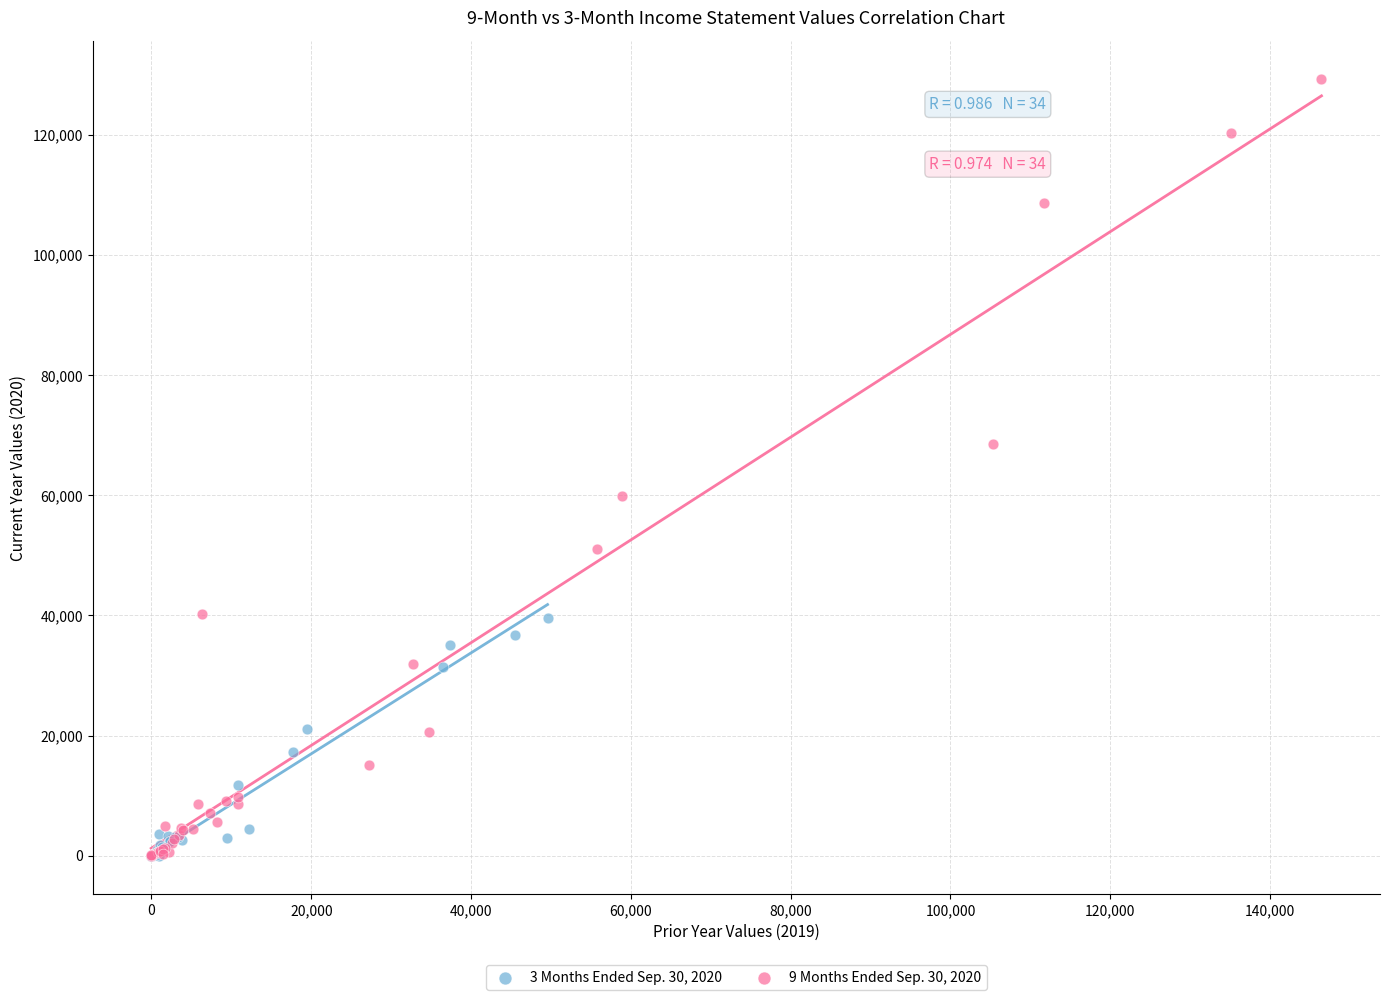

Which series has the widest spread of Y values?

9 Months Ended Sep. 30, 2020